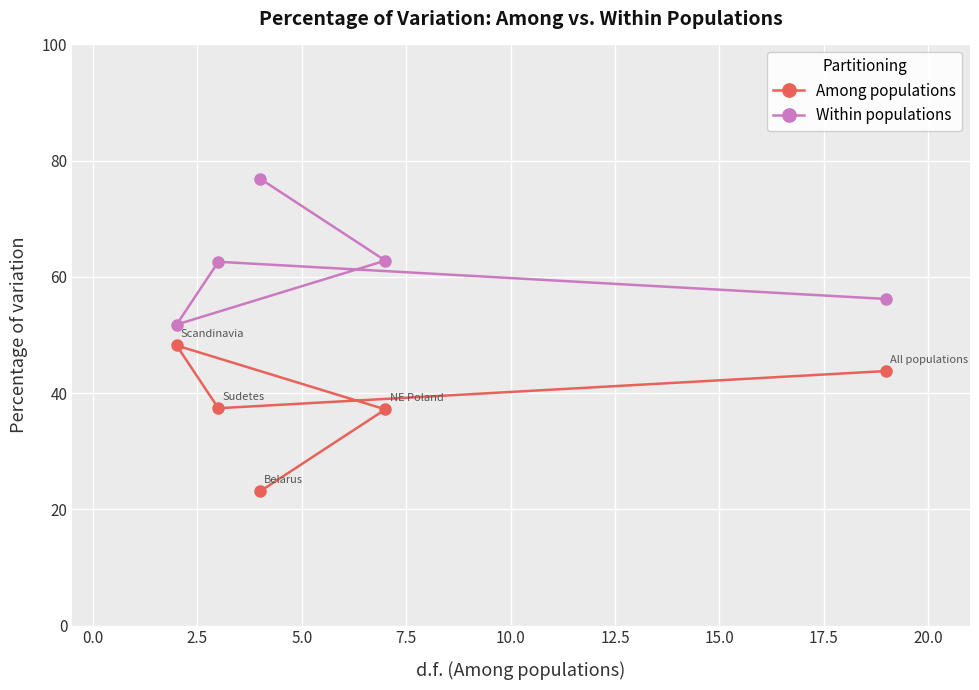

What is the minimum value for Within populations?

51.8